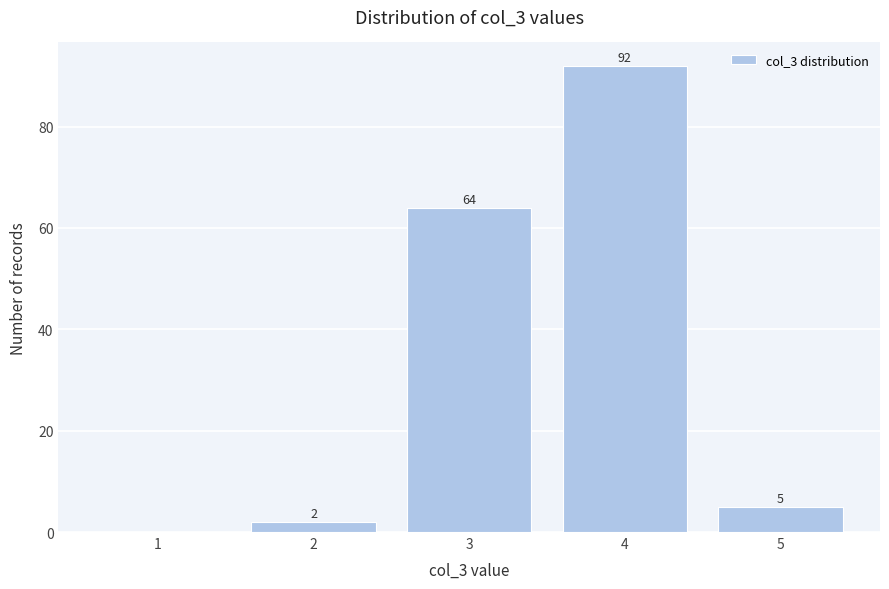

Reading right to left, what are all the values shown in this chart?

5=5	4=92	3=64	2=2	1=0